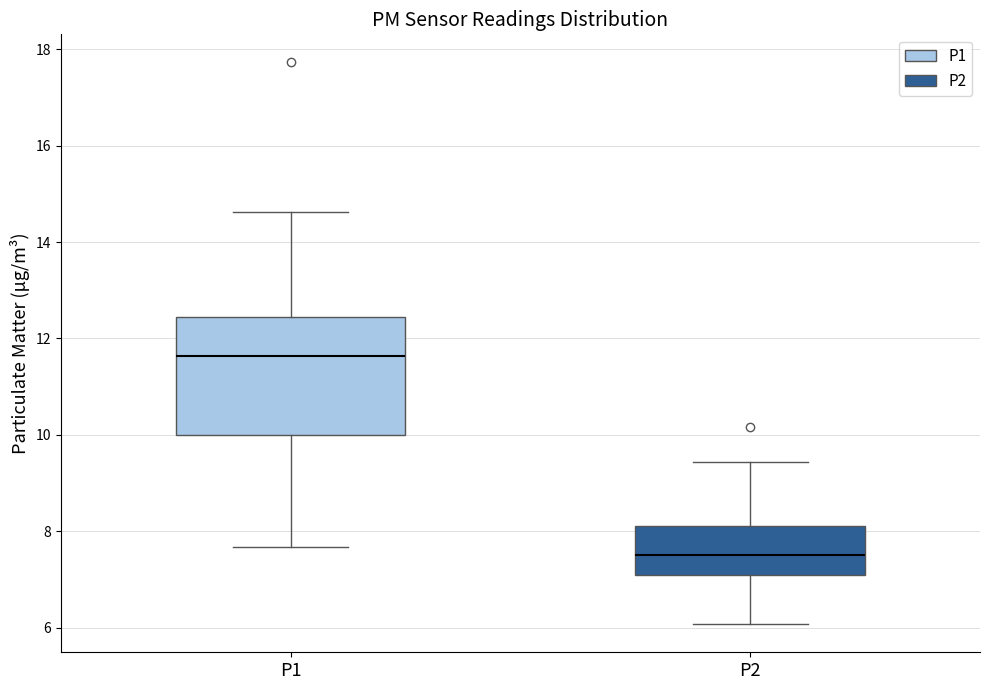

Where is the upper edge of the box for P2 on the y-axis? The values are not printed on the chart, so give them approximately, as read against the axis.

8.2